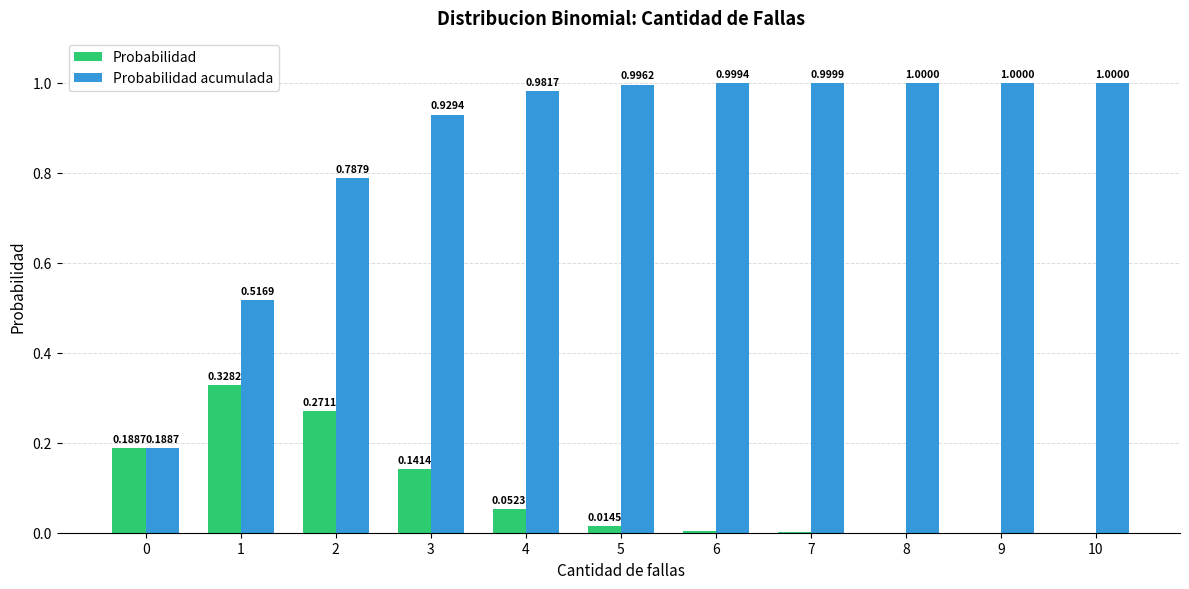

What is the sum of the Probabilidad acumulada values at 6 and 2?

1.8